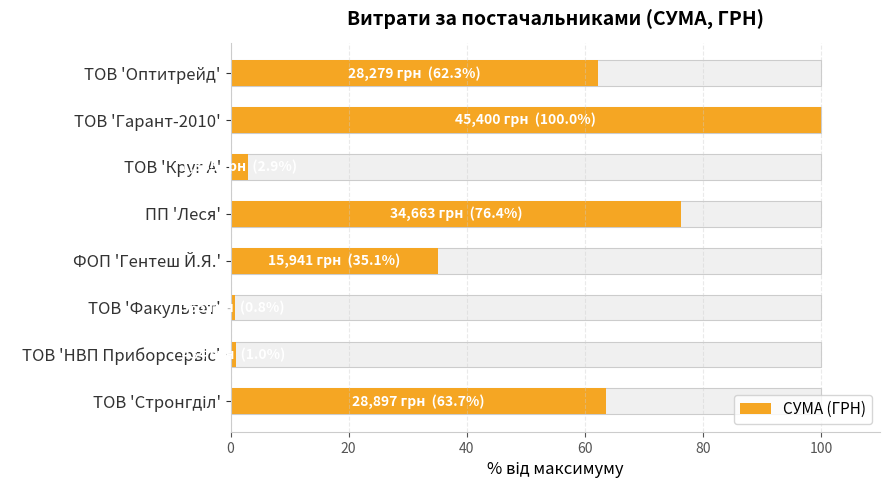

What is the smallest value displayed?

0.8